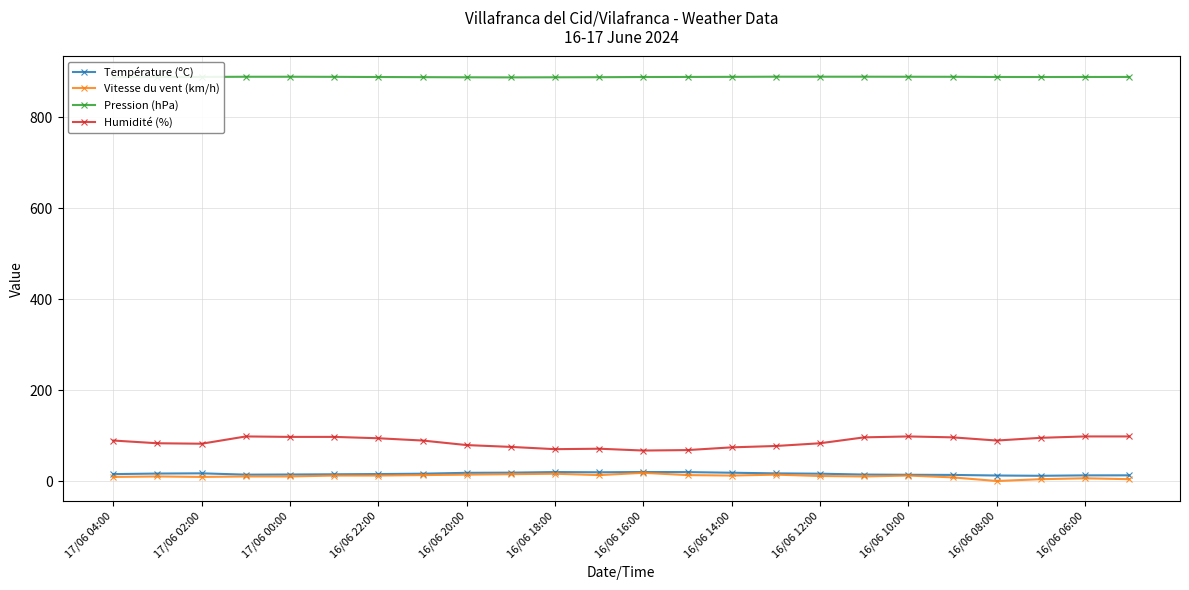

Is this an area chart (filled region under the line)?

No